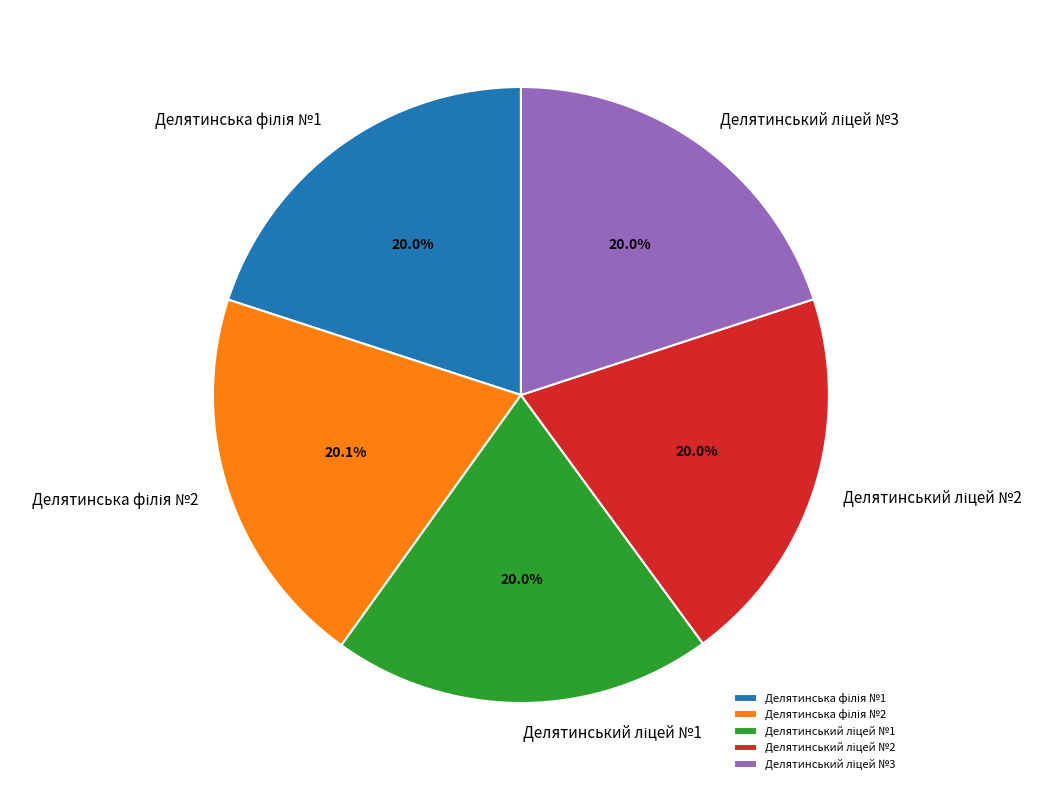

What is the largest slice in the pie chart?

Делятинська філія №2